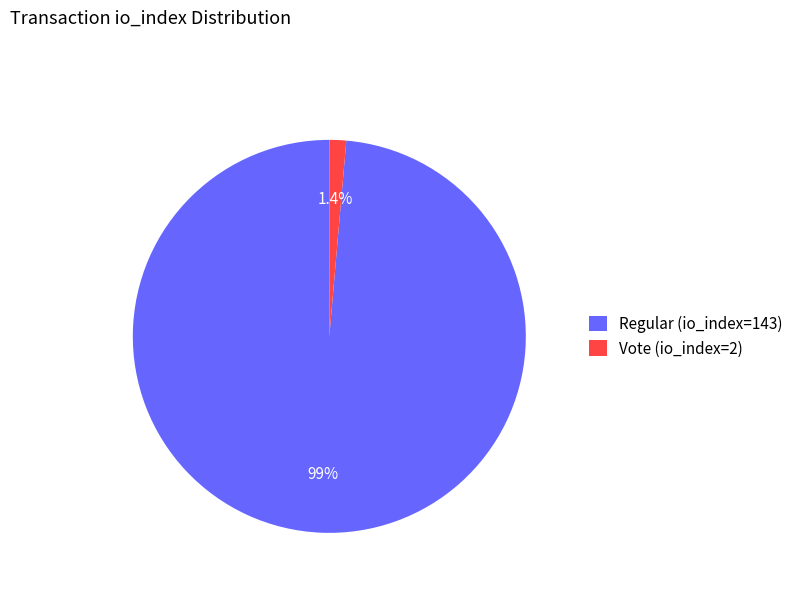

To the nearest percent, what percentage of the pie is Vote (io_index=2)?

1%